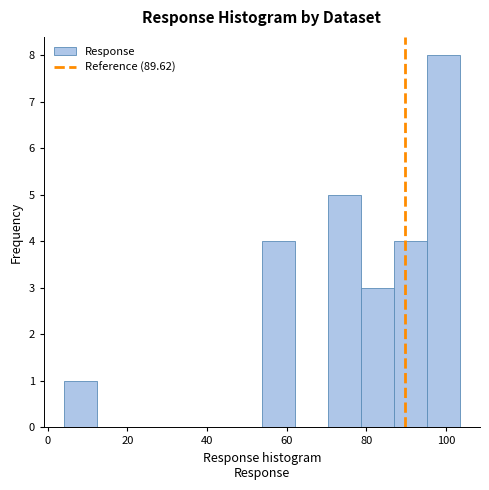

Reading left to right, transcribe this chart: for each bar, give the range it covers on the x-axis and its height. Neither the bar edges nor the heights are printed on the chart, so give them approximately, as read against the axes.

4 to 12: 1
12 to 20: 0
20 to 28: 0
28 to 38: 0
38 to 46: 0
46 to 54: 0
54 to 62: 4
62 to 70: 0
70 to 78: 5
78 to 86: 3
86 to 96: 4
96 to 104: 8